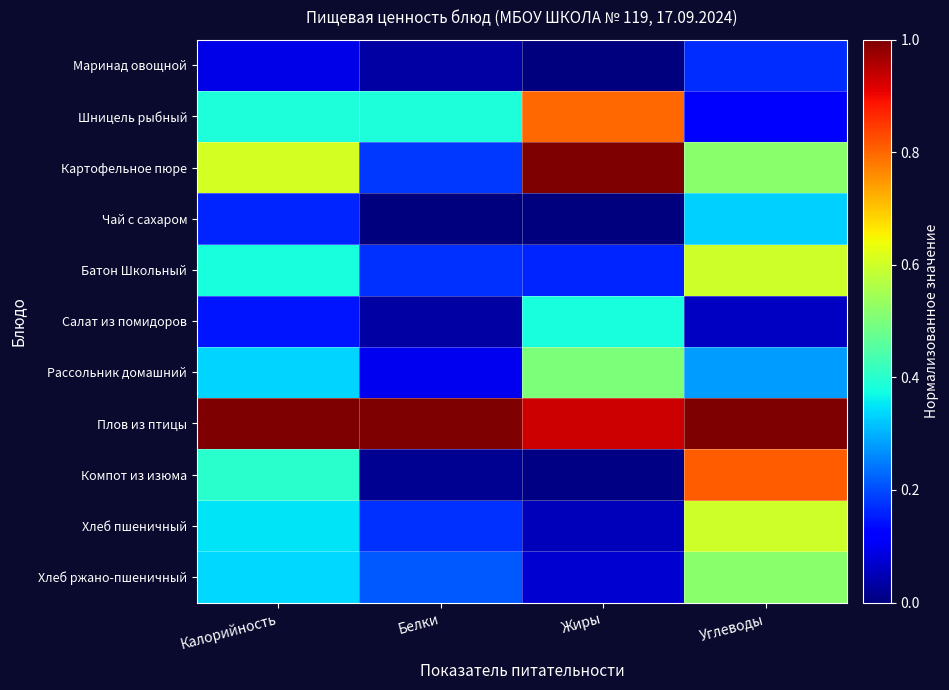

Which series has the largest total across all categories?

Плов из птицы